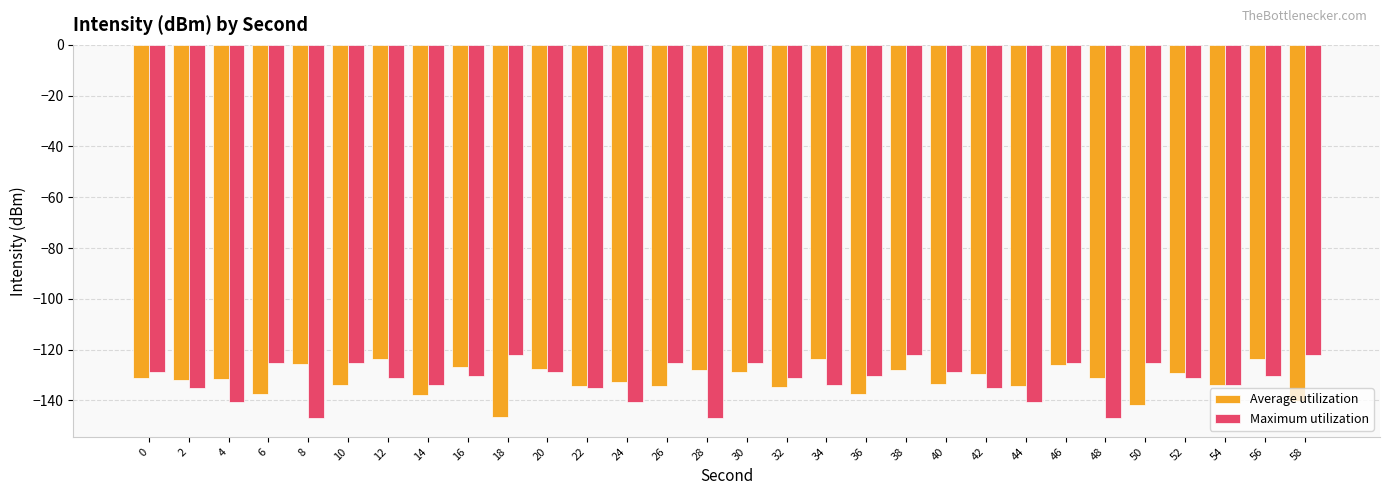

The Average utilization series shows -234.7 at 40. True or false?

False